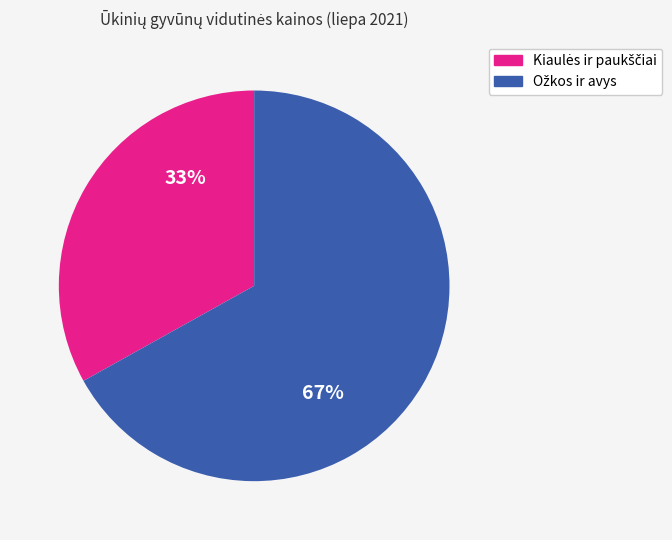

To the nearest percent, what is the difference between the largest and smallest slice percentages?

34%